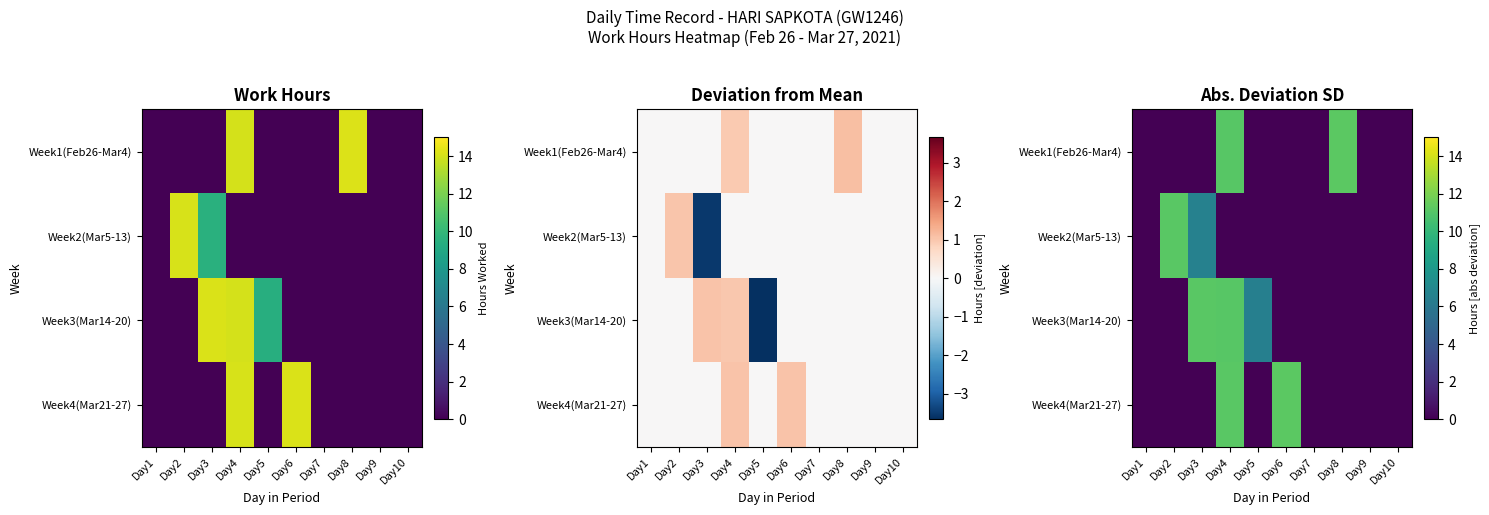

Rank the categories by Week2(Mar5-13) value from lowest to highest.

Day1, Day4, Day5, Day6, Day7, Day8, Day9, Day10, Day3, Day2